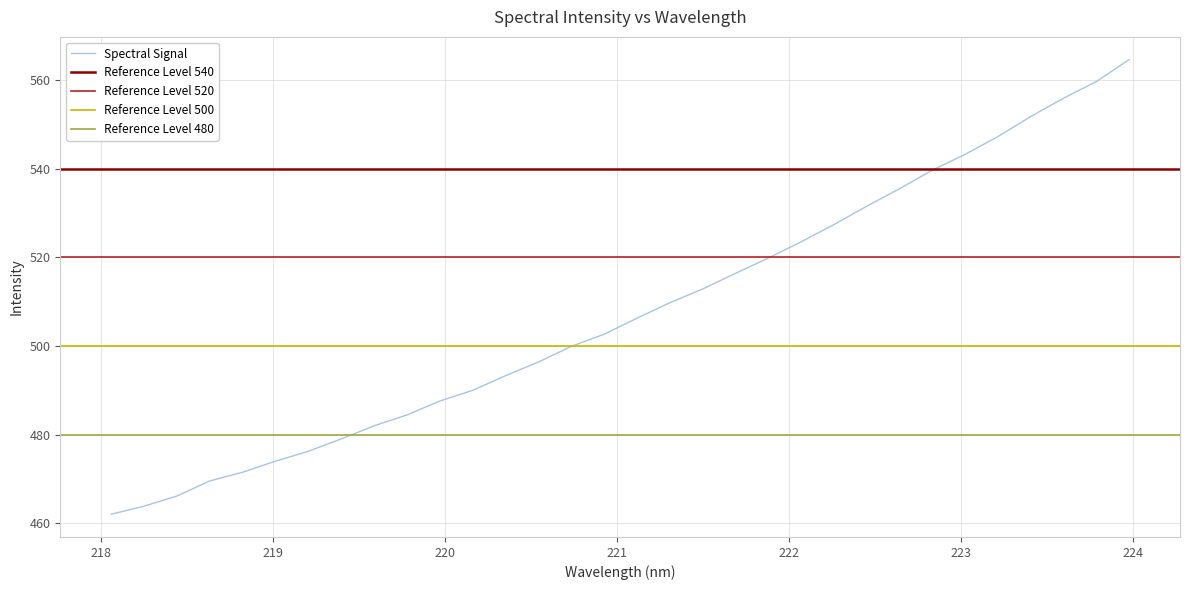

What is the highest value of the Spectral Signal series?

564.6